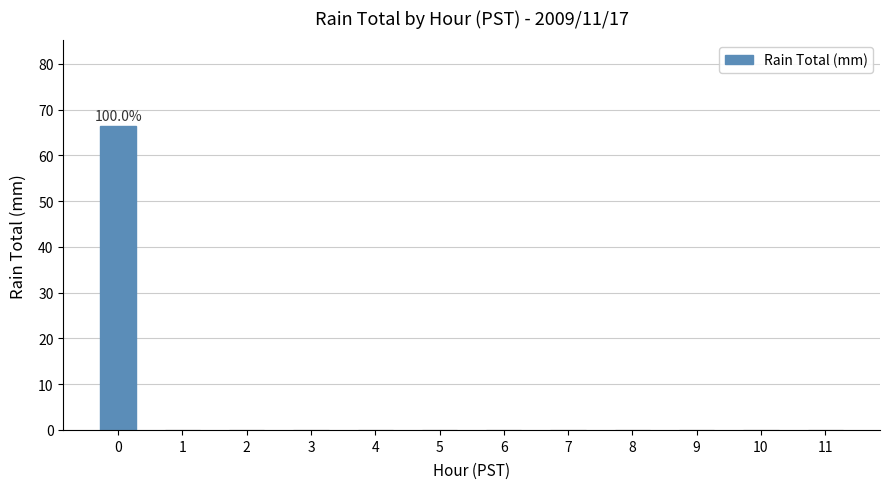

The value at 2 is 0.0. True or false?

True